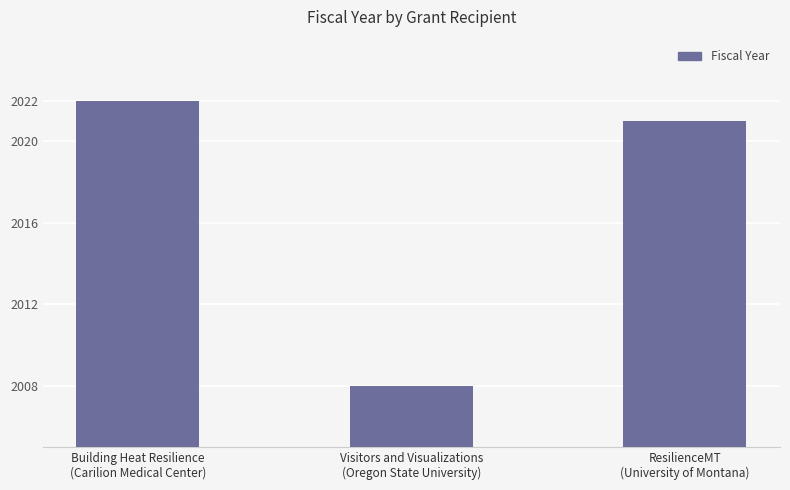

What is the change in value from Visitors and Visualizations
(Oregon State University) to ResilienceMT
(University of Montana)?

+13